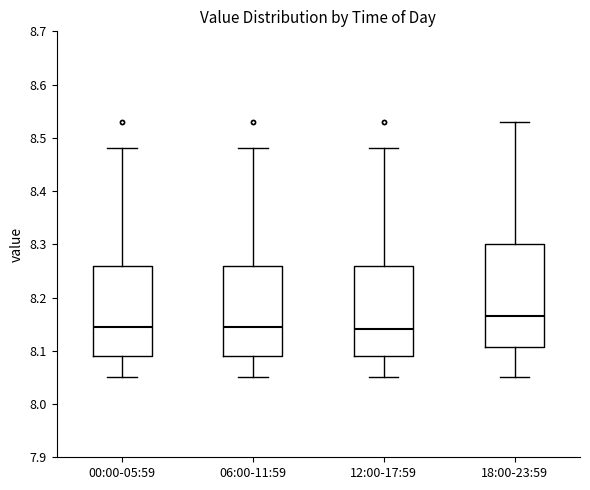

Reading left to right, transcribe this box plot: for each box, give where its median line is, the range the box spans, and where its two whiskers end, as read against the y-axis. The values are not printed on the chart, so give them approximately, as read against the axis.

00:00-05:59: median 8.15, box 8.09 to 8.26, whiskers 8.05 to 8.48
06:00-11:59: median 8.15, box 8.09 to 8.26, whiskers 8.05 to 8.48
12:00-17:59: median 8.14, box 8.09 to 8.26, whiskers 8.05 to 8.48
18:00-23:59: median 8.17, box 8.11 to 8.30, whiskers 8.05 to 8.53